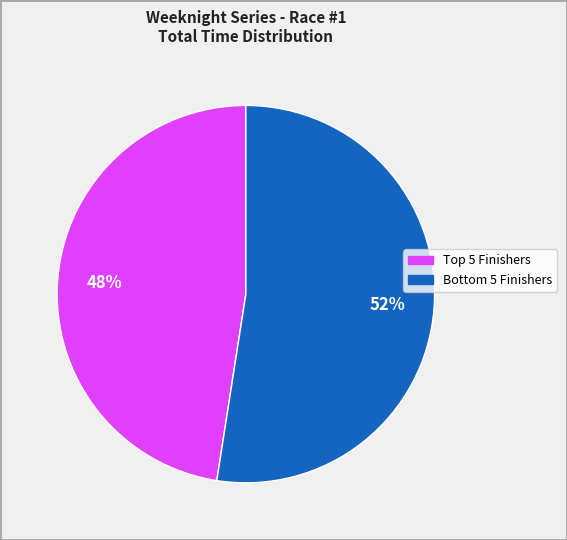

To the nearest percent, what is the average slice percentage?

50%